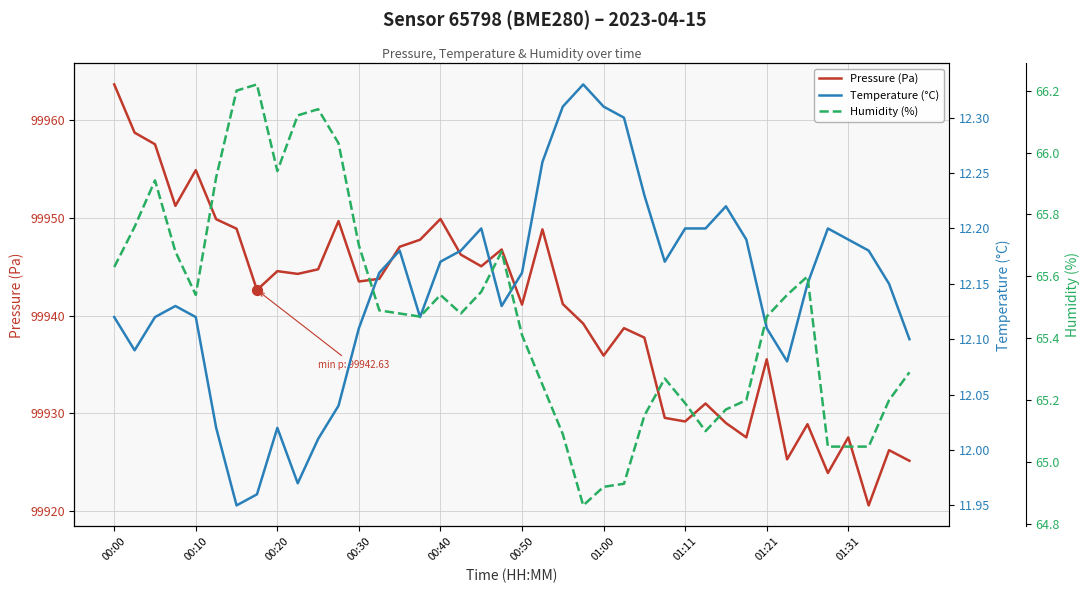

At how many categories does at least one series exceed 55511?

40